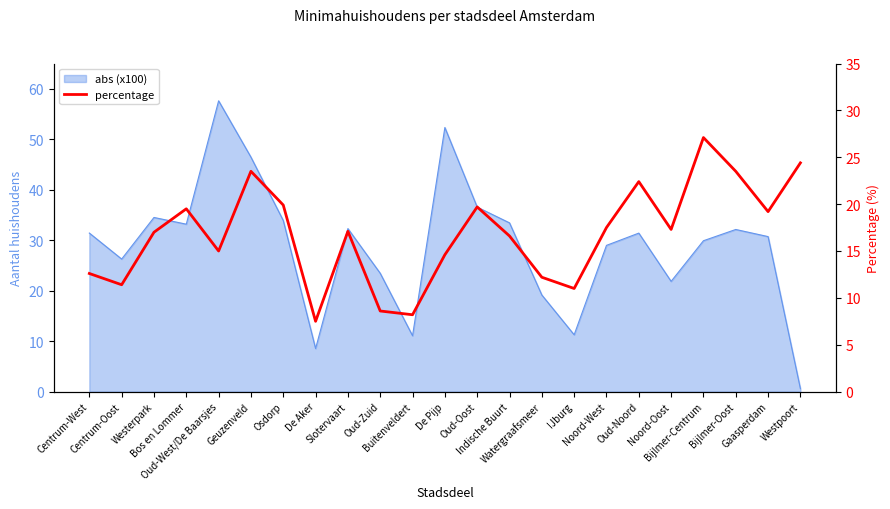

True or false: the data shows 15.0 at Oud-West/De Baarsjes.

True